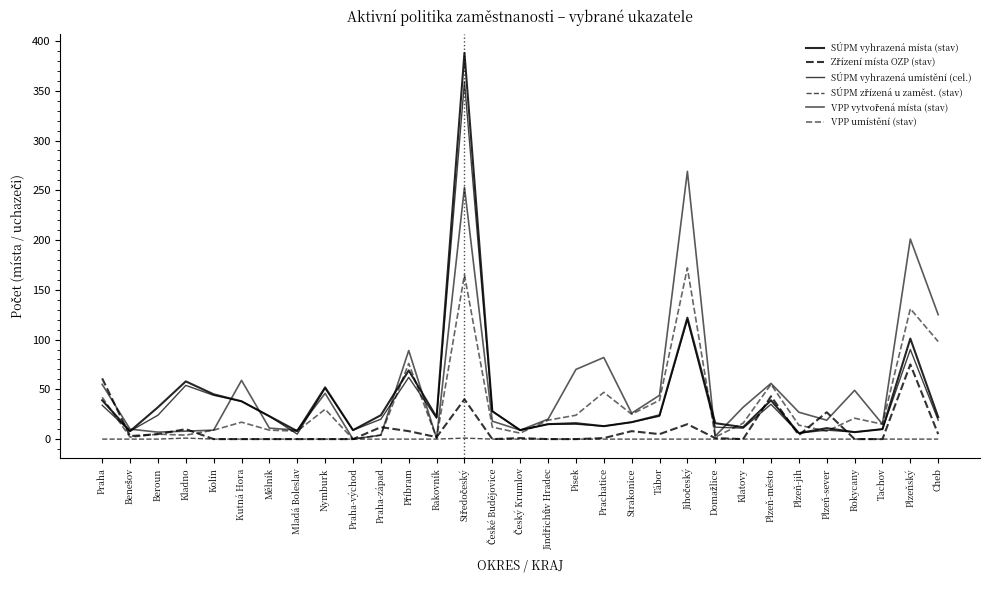

Does the chart have visible grid lines?

No